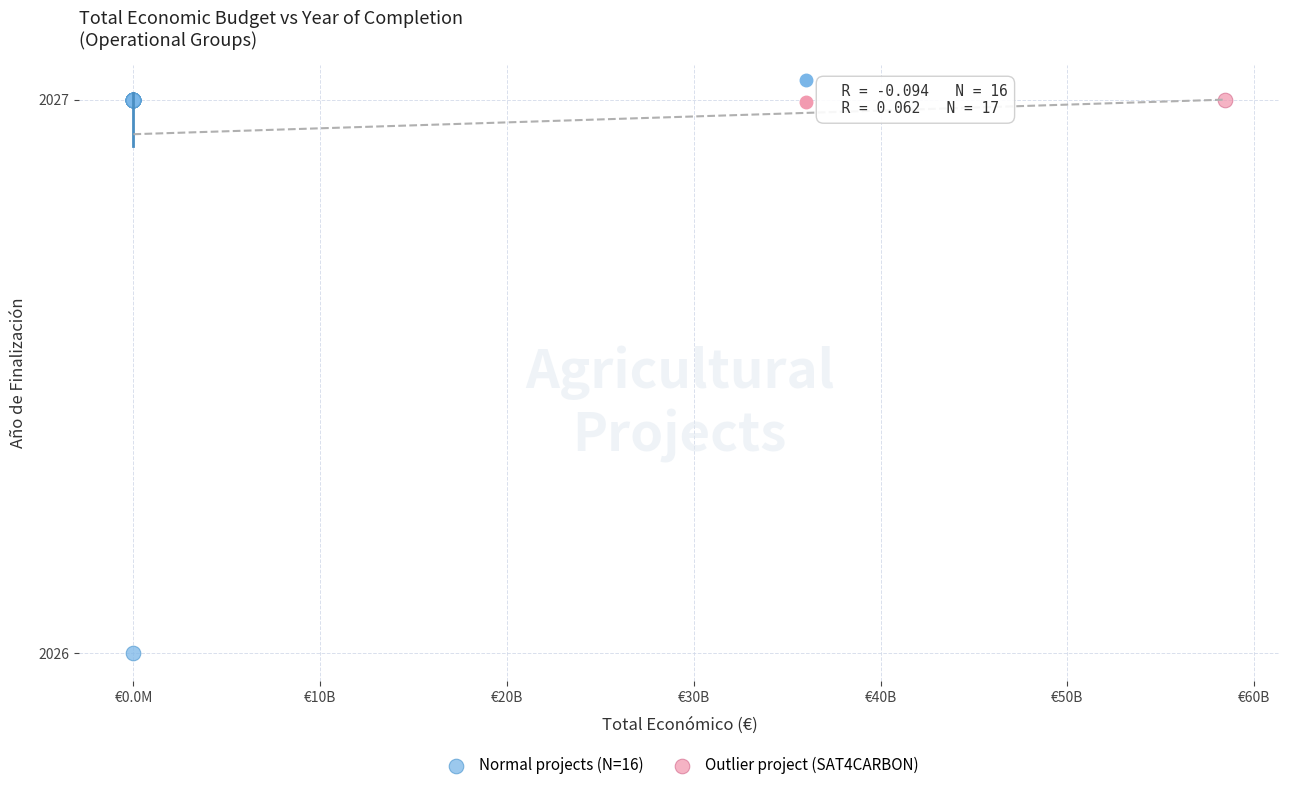

What are all the series names shown in the legend?

Normal projects (N=16), Outlier project (SAT4CARBON)